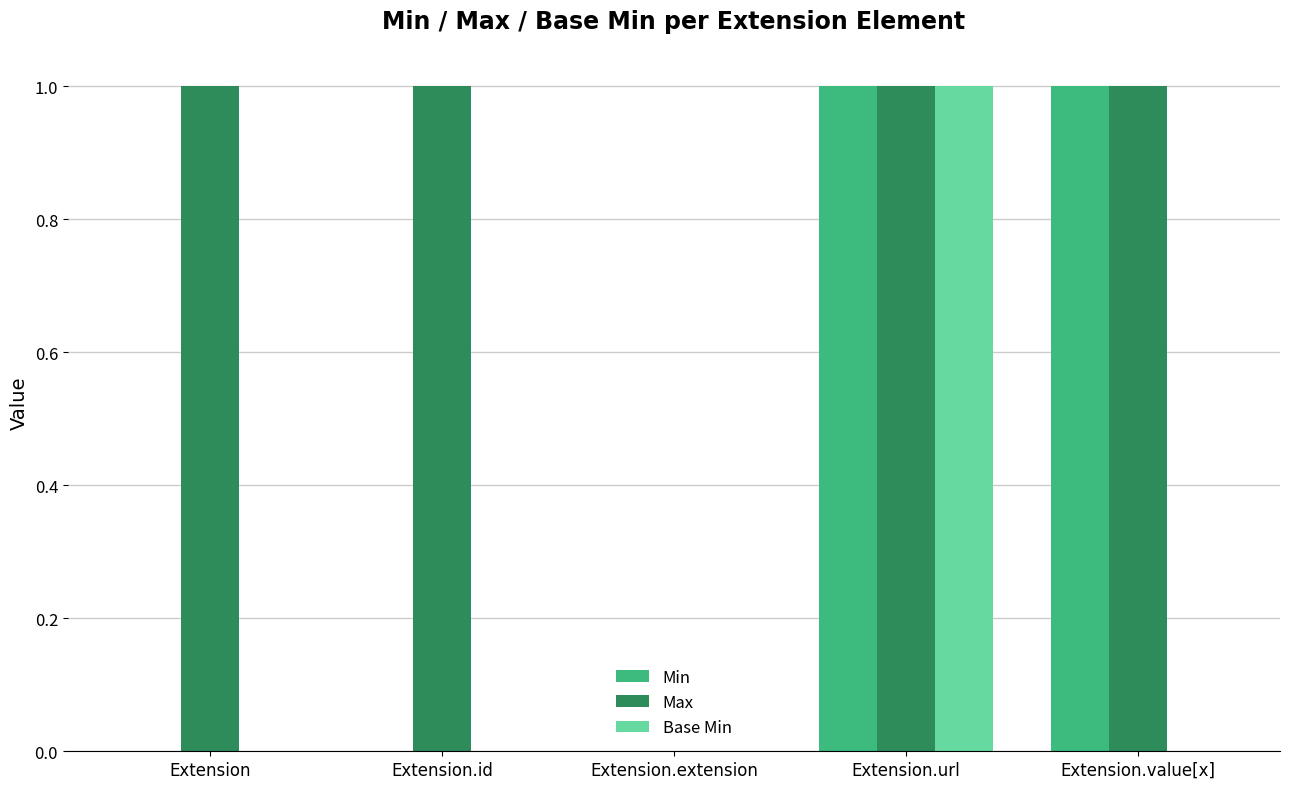

Reading left to right, transcribe all the data shown in this chart.

Min: Extension=0	Extension.id=0	Extension.extension=0	Extension.url=1	Extension.value[x]=1
Max: Extension=1	Extension.id=1	Extension.extension=0	Extension.url=1	Extension.value[x]=1
Base Min: Extension=0	Extension.id=0	Extension.extension=0	Extension.url=1	Extension.value[x]=0